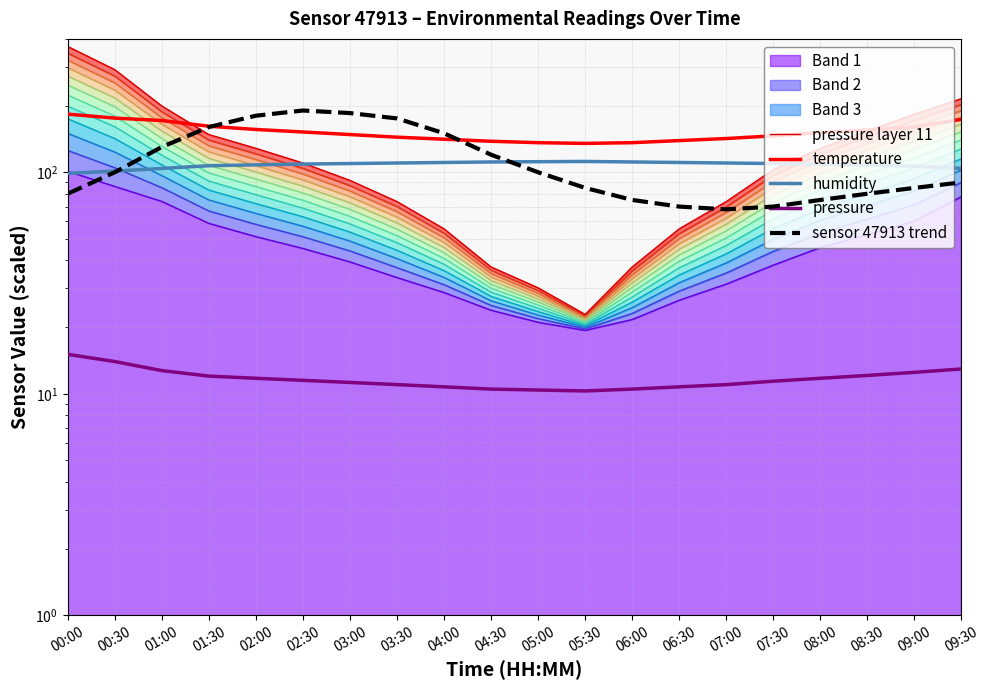

Which series ends up on top after the final intersection of humidity and pressure layer 11?

pressure layer 11